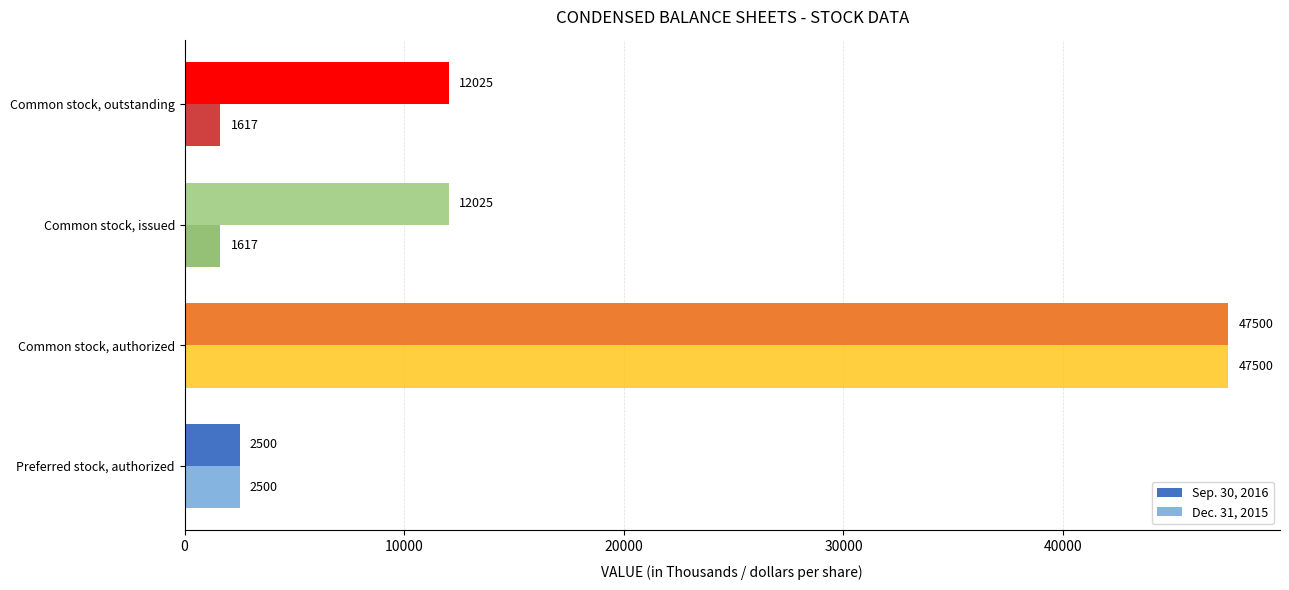

Count the Sep. 30, 2016 values in the range 12025 to 47500.

3